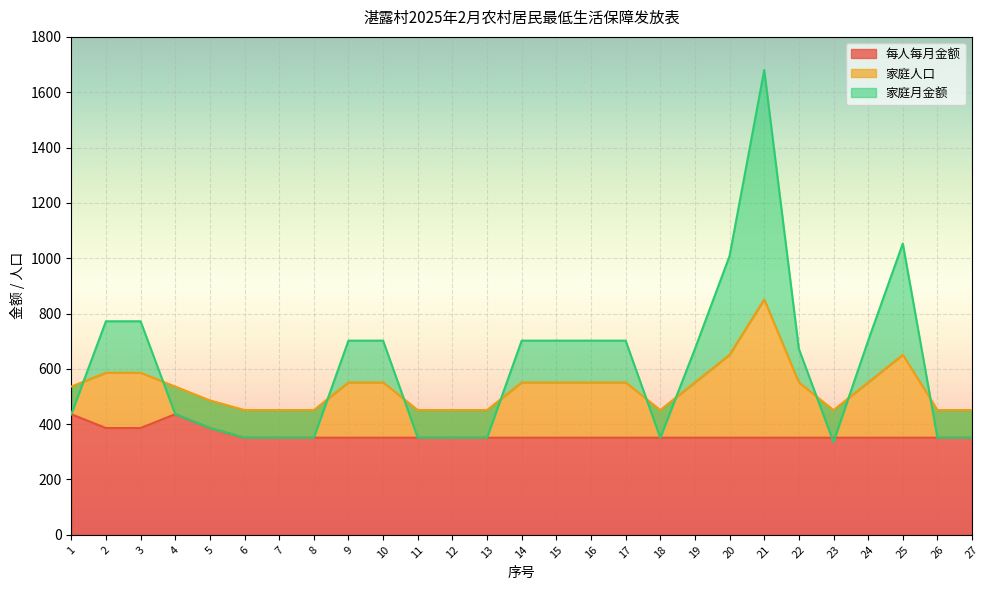

Does the chart display data point markers on the line(s)?

No